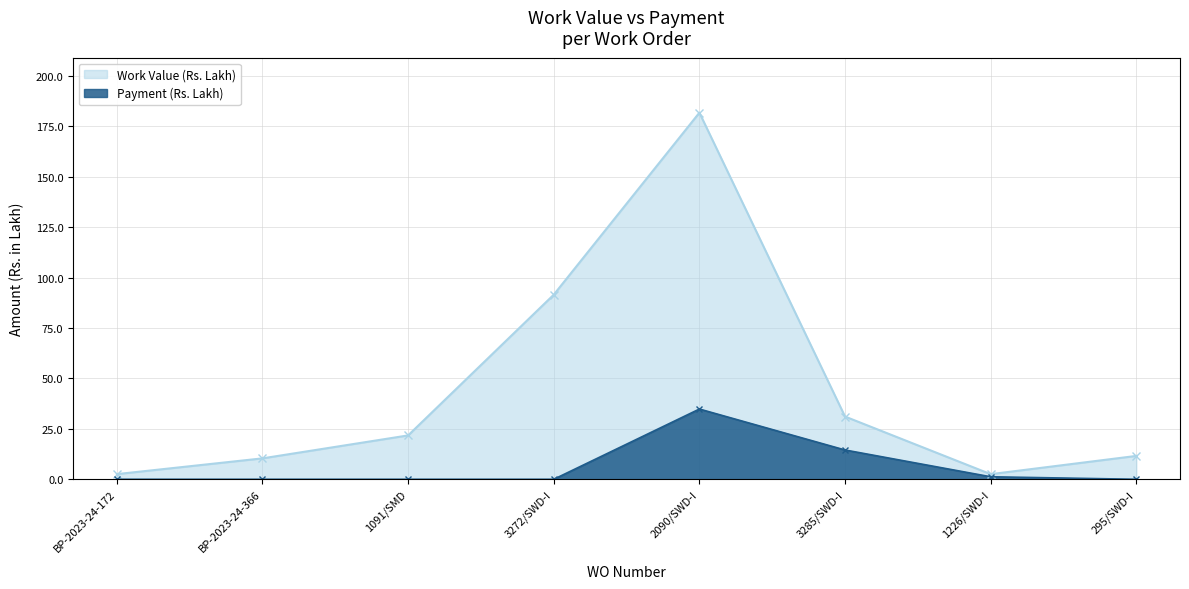

Does the chart have visible grid lines?

Yes